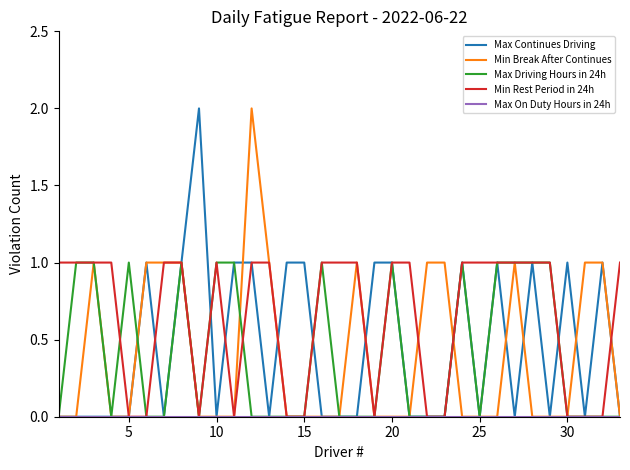

Which series has the largest total across all categories?

Min Rest Period in 24h